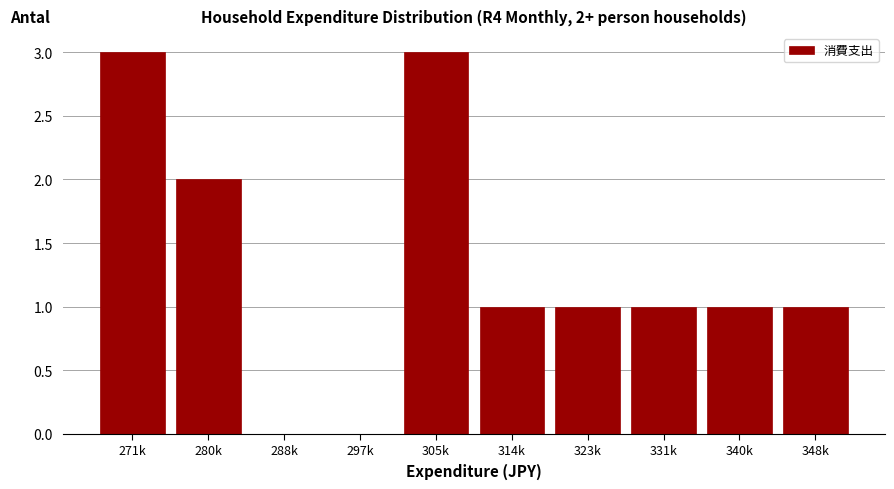

Reading right to left, extract all data points from this chart.

348k=1	340k=1	331k=1	323k=1	314k=1	305k=3	297k=0	288k=0	280k=2	271k=3